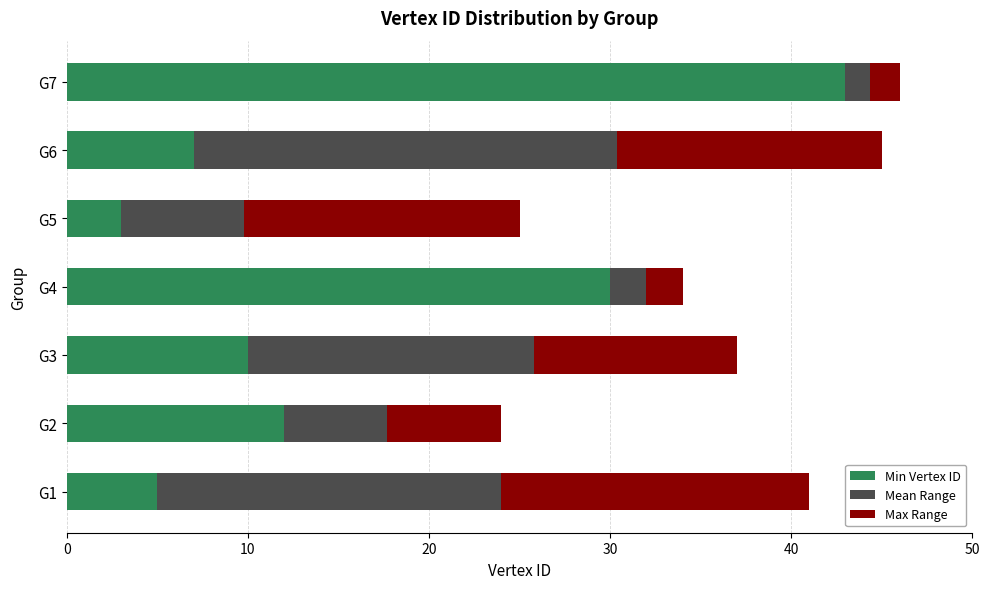

What is the total value across all series at G3?

37.0